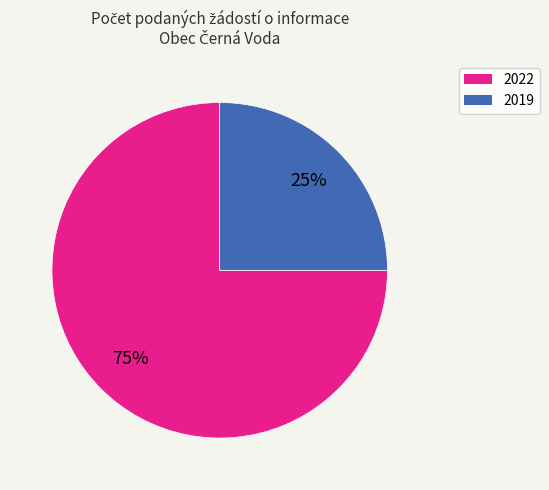

What is the smallest slice in the pie chart?

2019